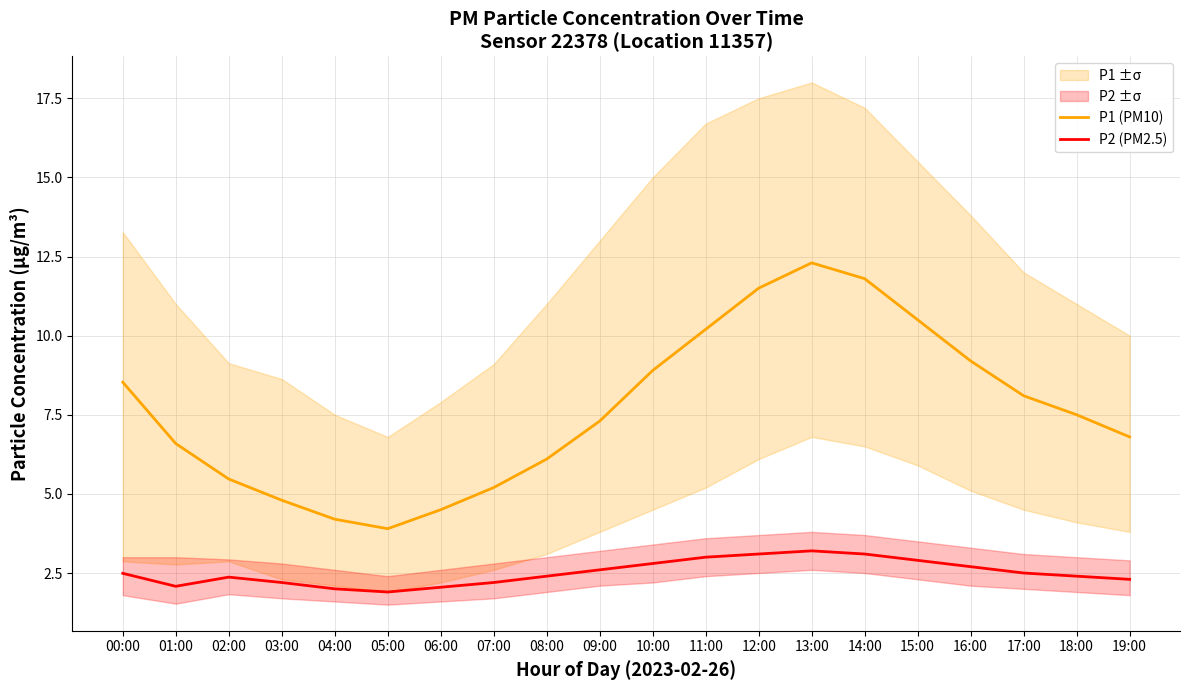

At which label does P1 (PM10) reach its minimum?

05:00